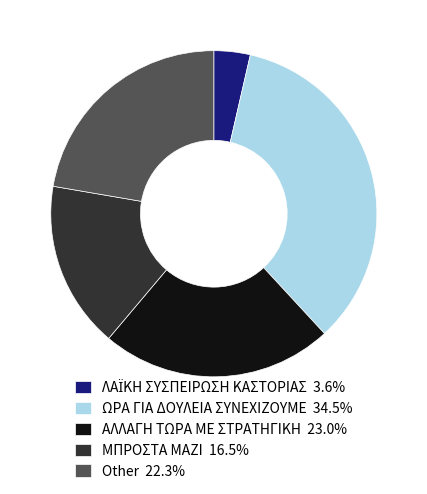

Approximately how many times larger is the value at ΑΛΛΑΓΗ ΤΩΡΑ ΜΕ ΣΤΡΑΤΗΓΙΚΗ 23.0% compared to Other 22.3%?

1.0